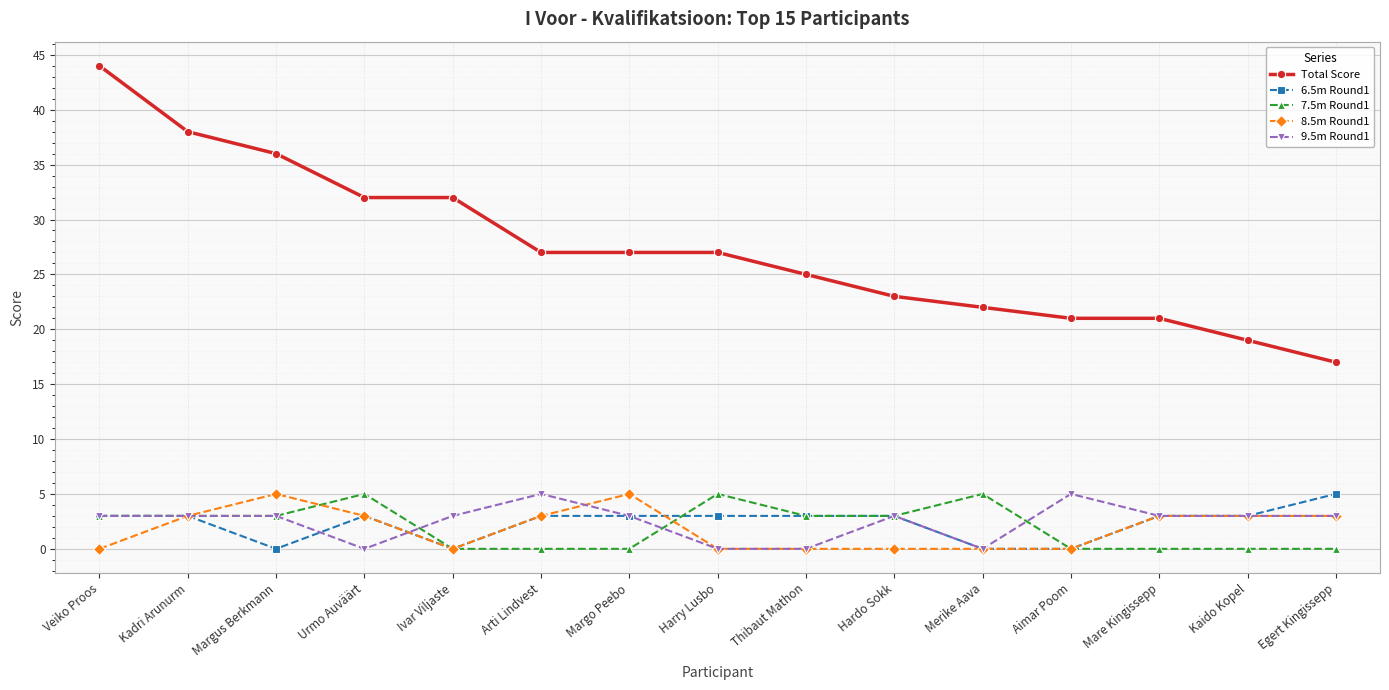

At which category does 8.5m Round1 reach its first local valley?

Ivar Viljaste